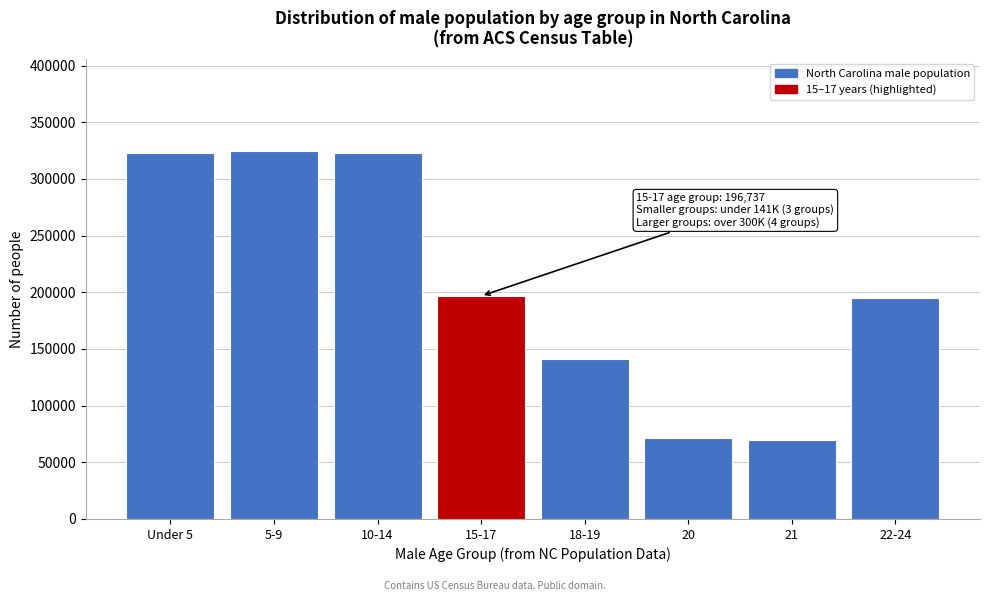

Is it true that the value at 22-24 is 132256?

False